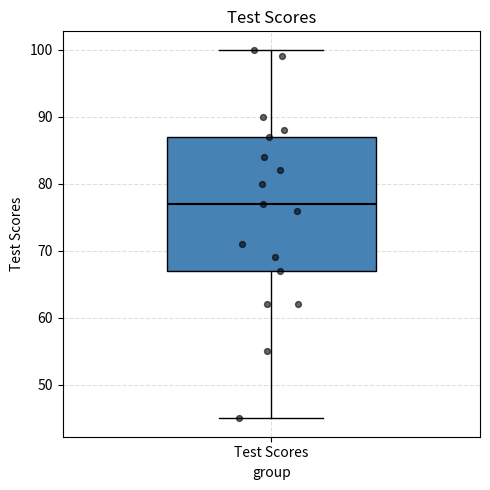

Transcribe this box plot: give where the median line is, the range the box spans, and where the two whiskers end, as read against the y-axis. The values are not printed on the chart, so give them approximately, as read against the axis.

median 77, box 67 to 87, whiskers 45 to 100